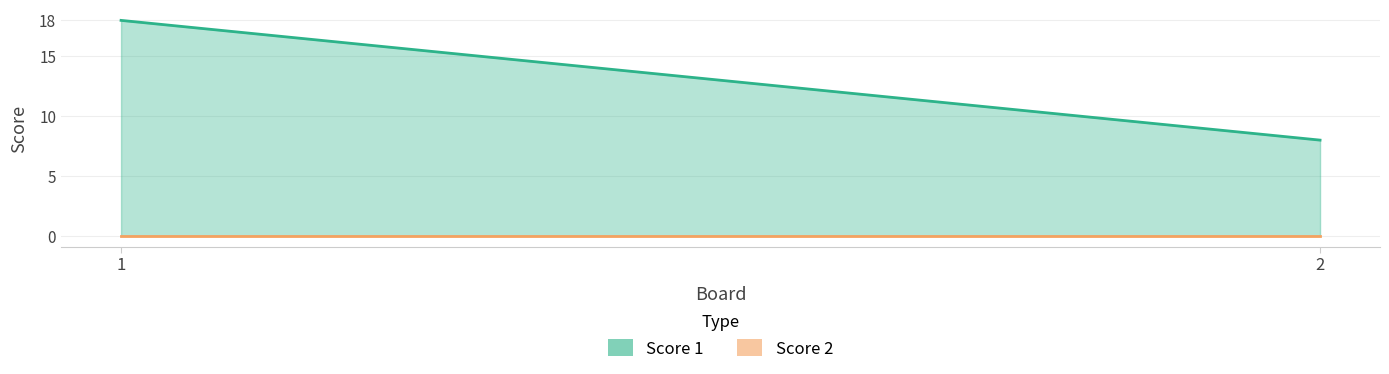

At which category is the sum across all series the highest?

1